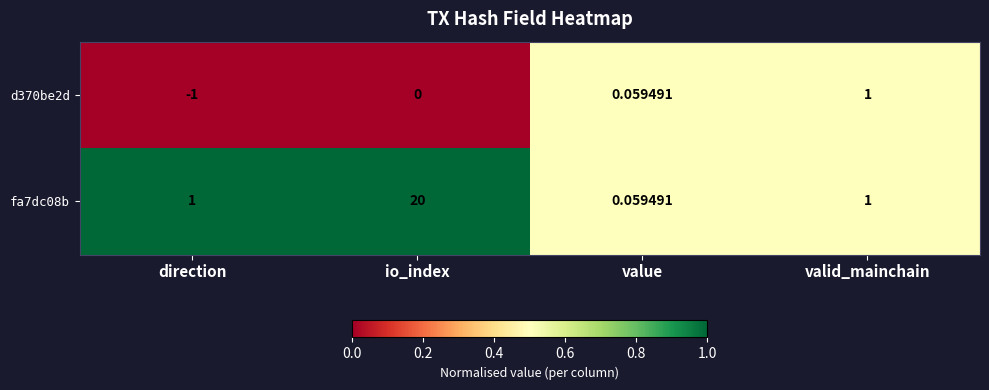

Which label corresponds to the smallest value in the chart?

direction